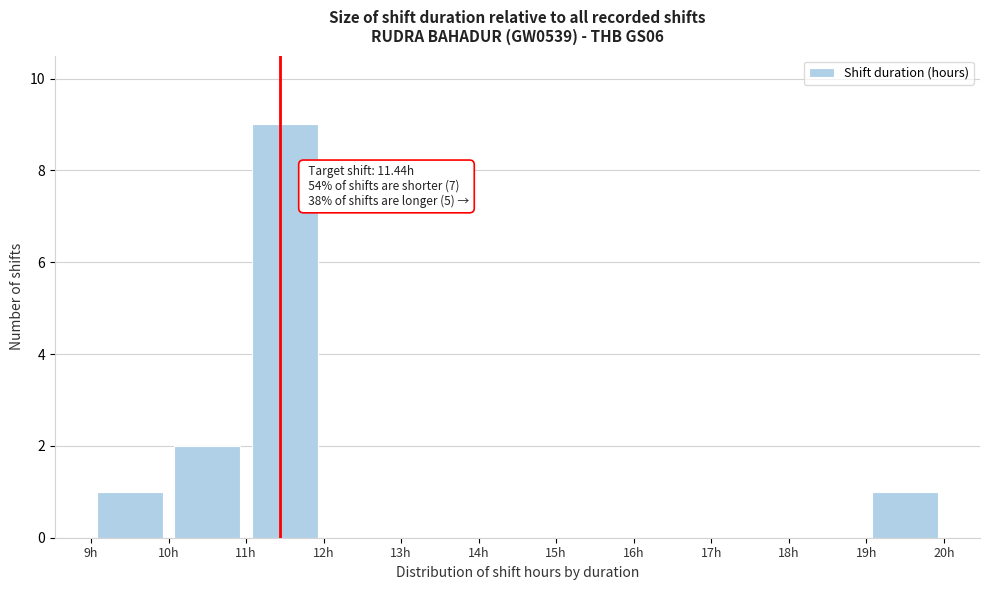

Over which range of the x-axis is the bar tallest?

11 to 12